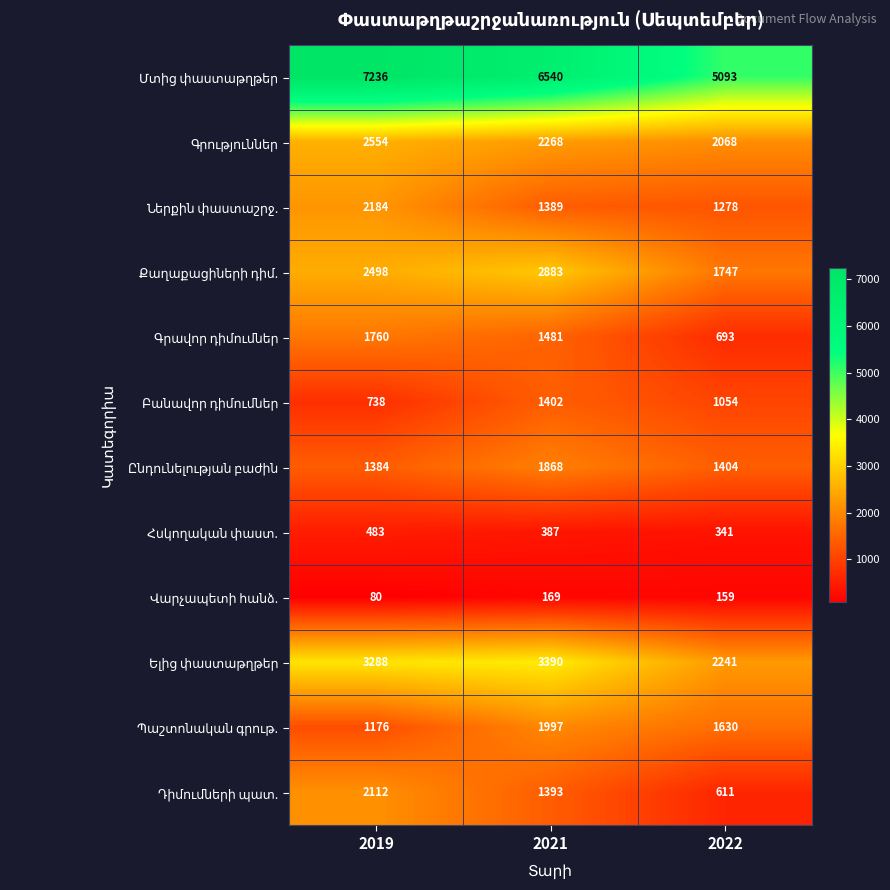

What is the total value across all series at 2021?

25167